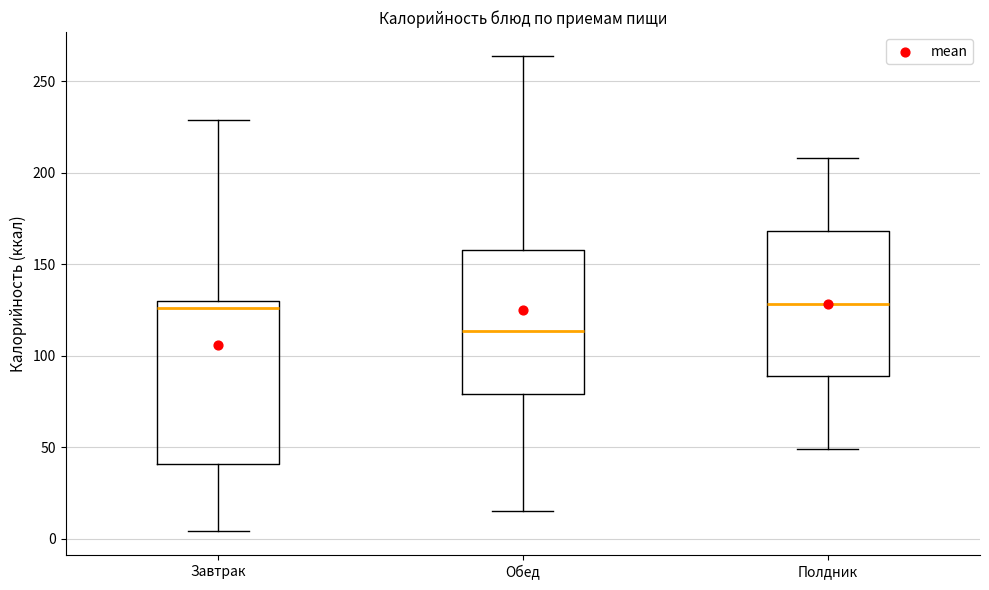

Reading left to right, transcribe this box plot: for each box, give where its median line is, the range the box spans, and where its two whiskers end, as read against the y-axis. The values are not printed on the chart, so give them approximately, as read against the axis.

Завтрак: median 125, box 40 to 130, whiskers 5 to 230
Обед: median 115, box 80 to 160, whiskers 15 to 265
Полдник: median 130, box 90 to 170, whiskers 50 to 210